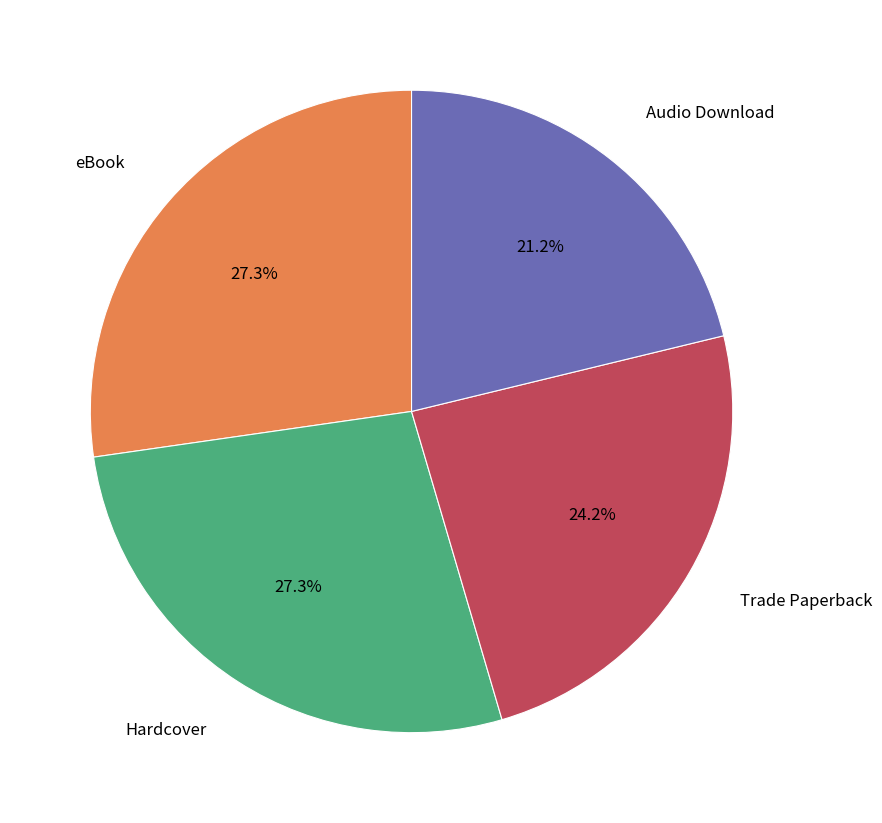

Is there any slice that represents more than half of the pie?

No